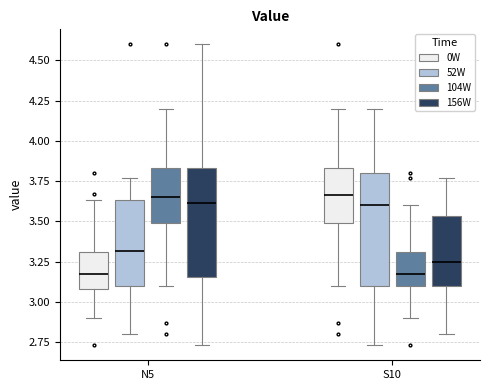

Where does the upper whisker of the box for S10 (156W) end on the y-axis? The values are not printed on the chart, so give them approximately, as read against the axis.

3.75